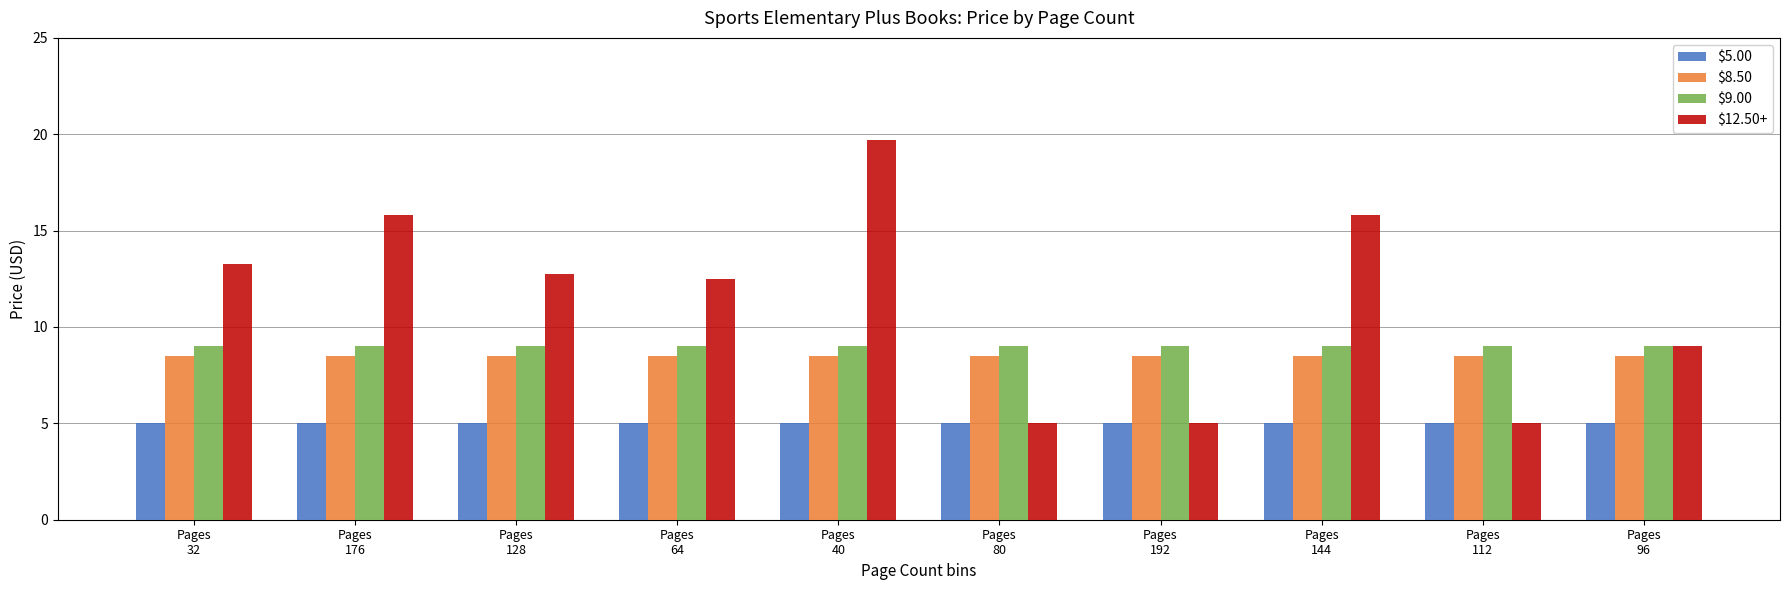

What are all the series names shown in the legend?

$5.00, $8.50, $9.00, $12.50+